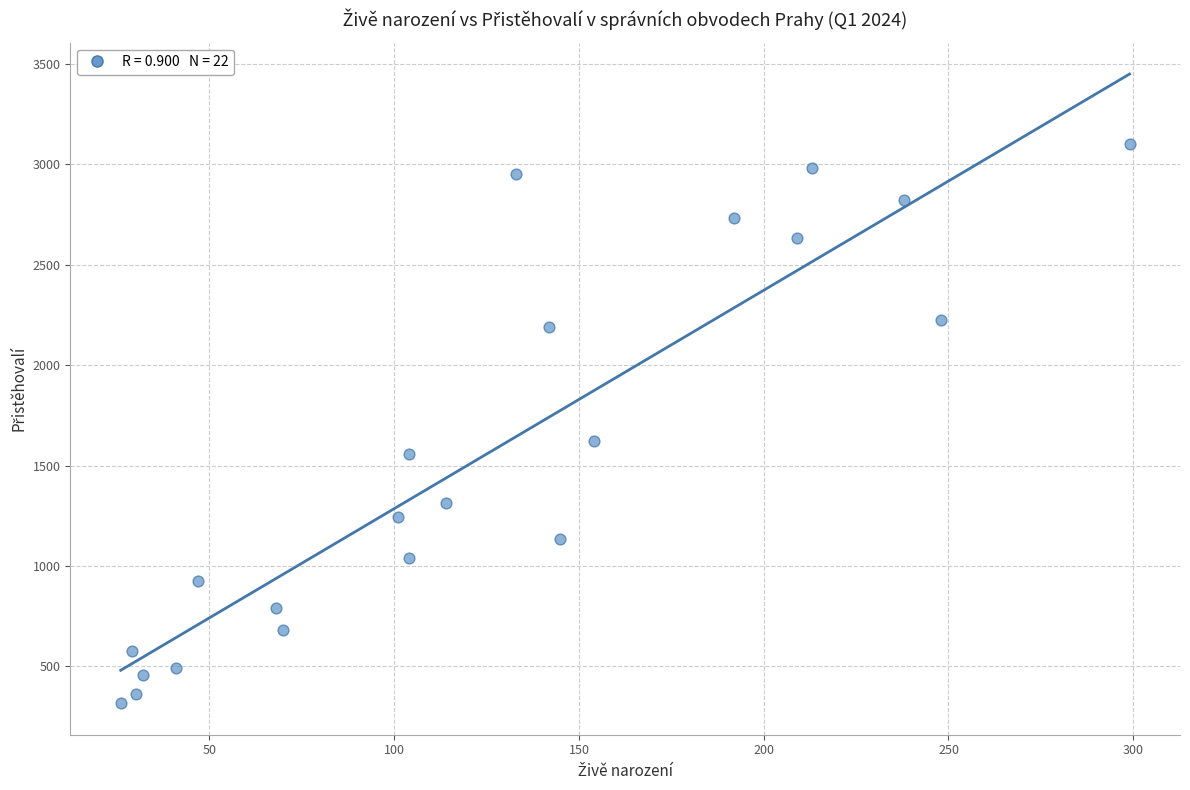

What Y value in the scatter plot is closest to 1707?

1622